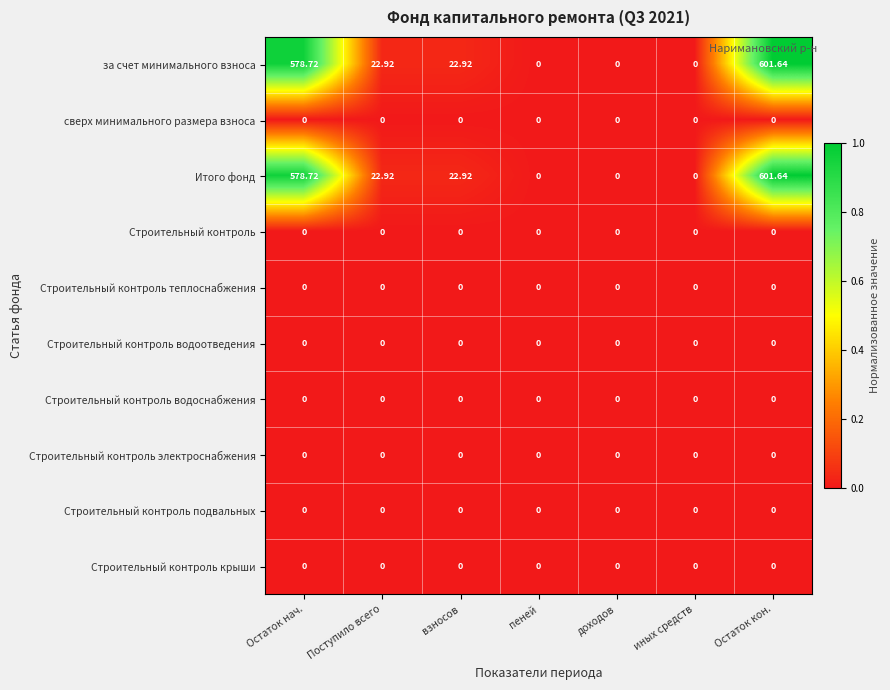

At which category is the sum across all series the highest?

Остаток кон.